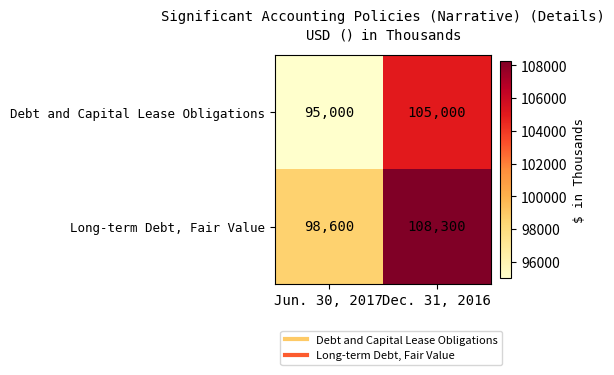

The Debt and Capital Lease Obligations series shows 141796 at Jun. 30, 2017. True or false?

False